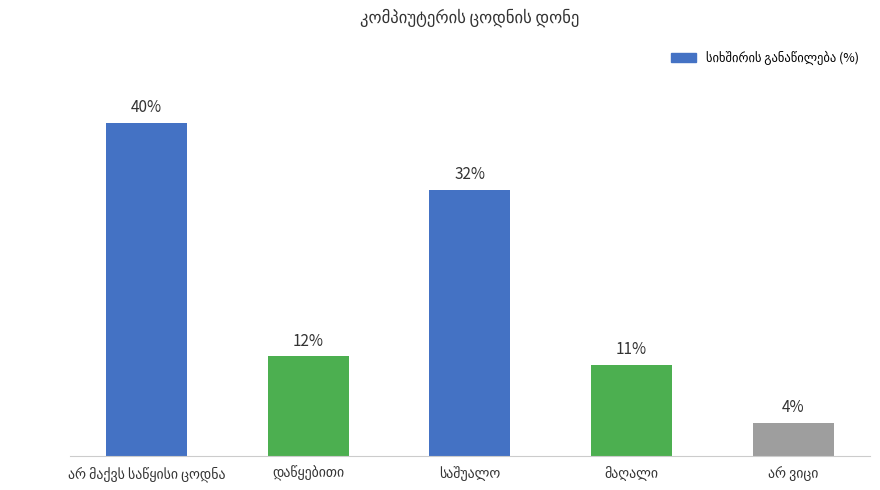

Which has a higher value, არ მაქვს საწყისი ცოდნა or დაწყებითი?

არ მაქვს საწყისი ცოდნა